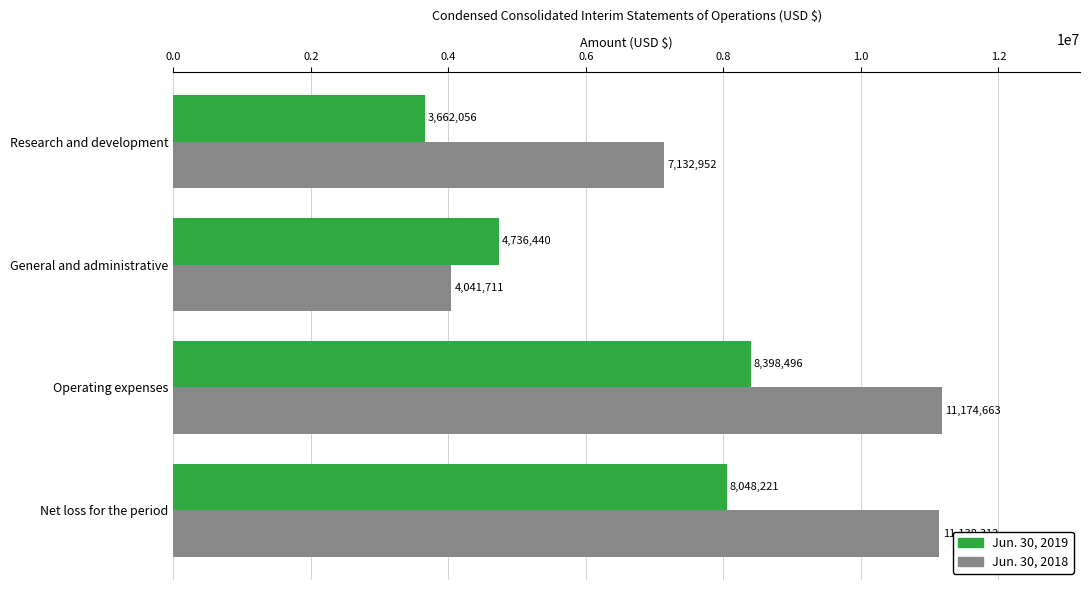

How many data points in Jun. 30, 2018 are less than 11138312?

2